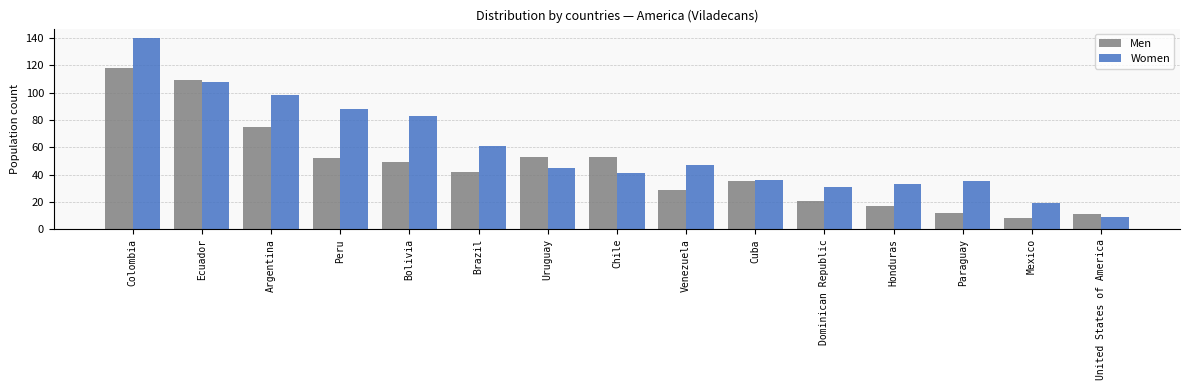

What is the total value across all series at Honduras?

50